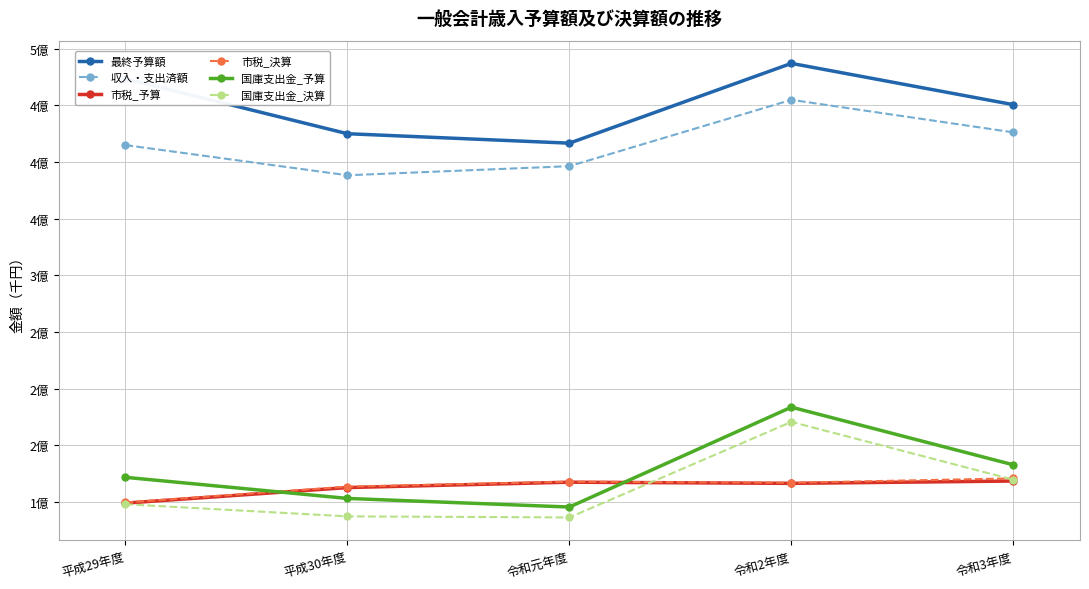

What is the label of the 5th point from the right?

平成29年度